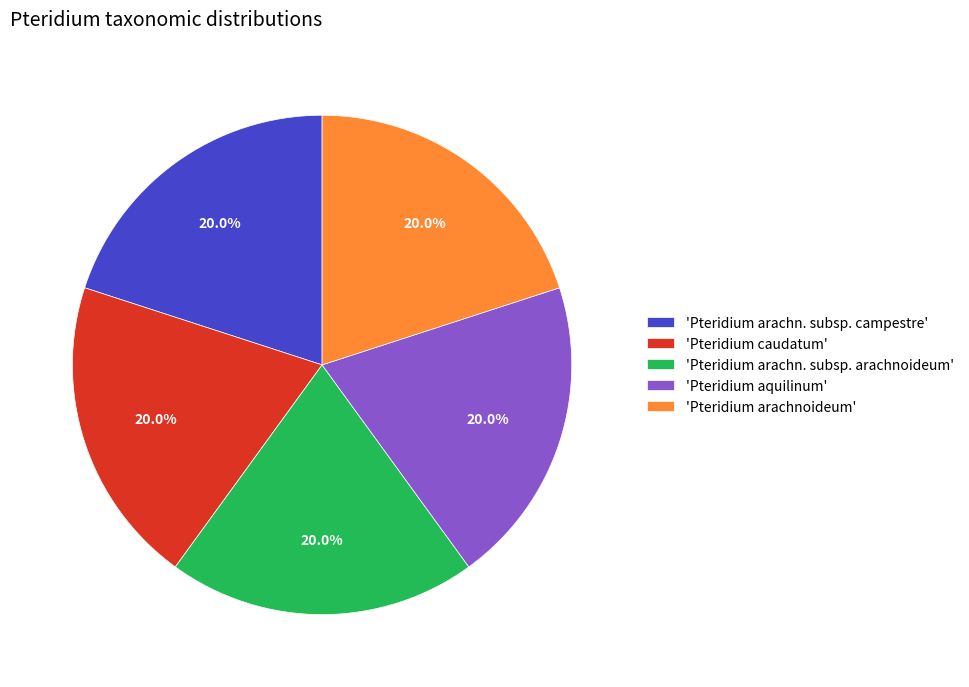

To the nearest percent, what is the average slice percentage?

20%